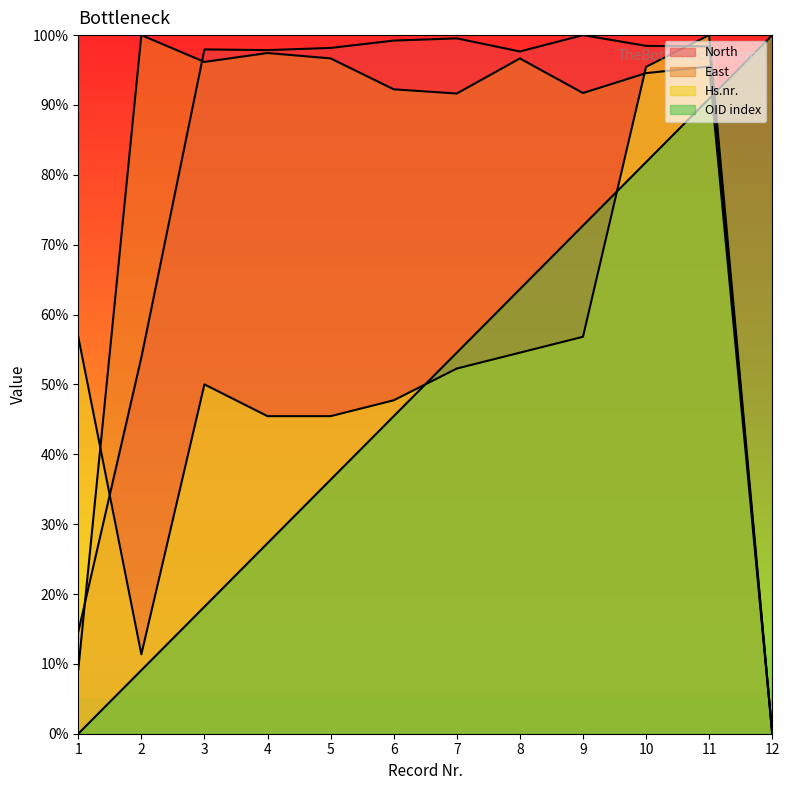

True or false: Hs.nr. has a value of 54.5 at 8.

True